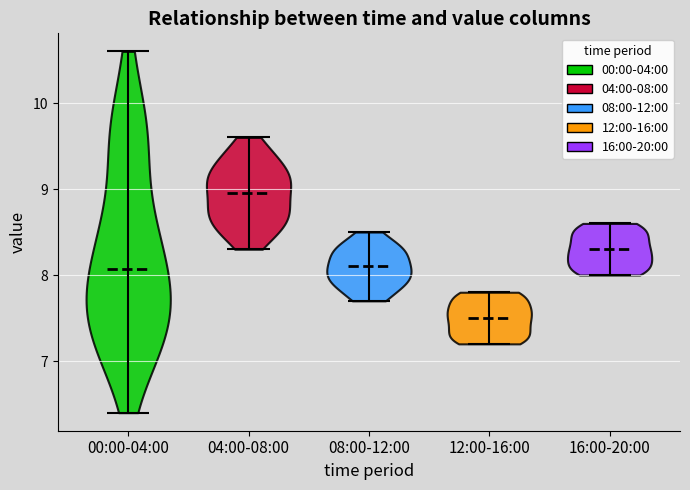

Reading left to right, read every violin against the y-axis: where its median line is, and the lowest and highest points it reaches. The values are not printed on the chart, so give them approximately, as read against the axis.

00:00-04:00: median line 8.1, lowest point 6.4, highest point 10.6
04:00-08:00: median line 9.0, lowest point 8.3, highest point 9.6
08:00-12:00: median line 8.1, lowest point 7.7, highest point 8.5
12:00-16:00: median line 7.5, lowest point 7.2, highest point 7.8
16:00-20:00: median line 8.3, lowest point 8.0, highest point 8.6